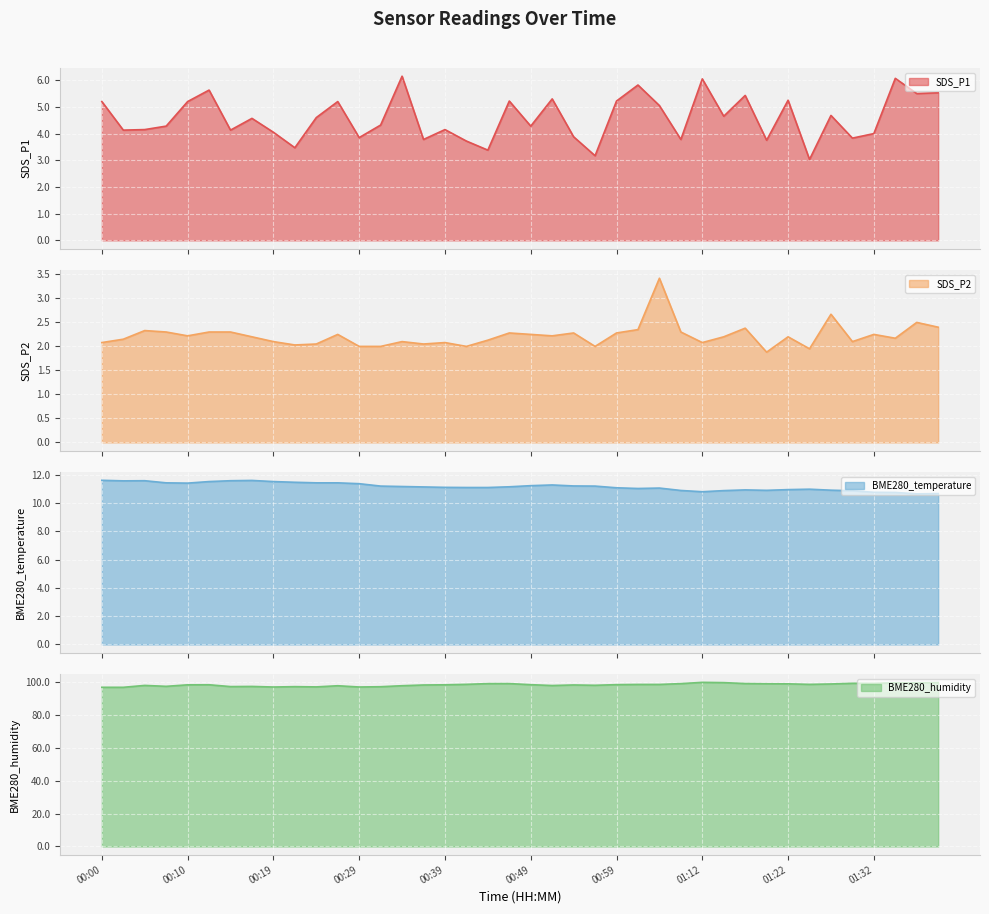

At which category is the sum across all series the highest?

01:12